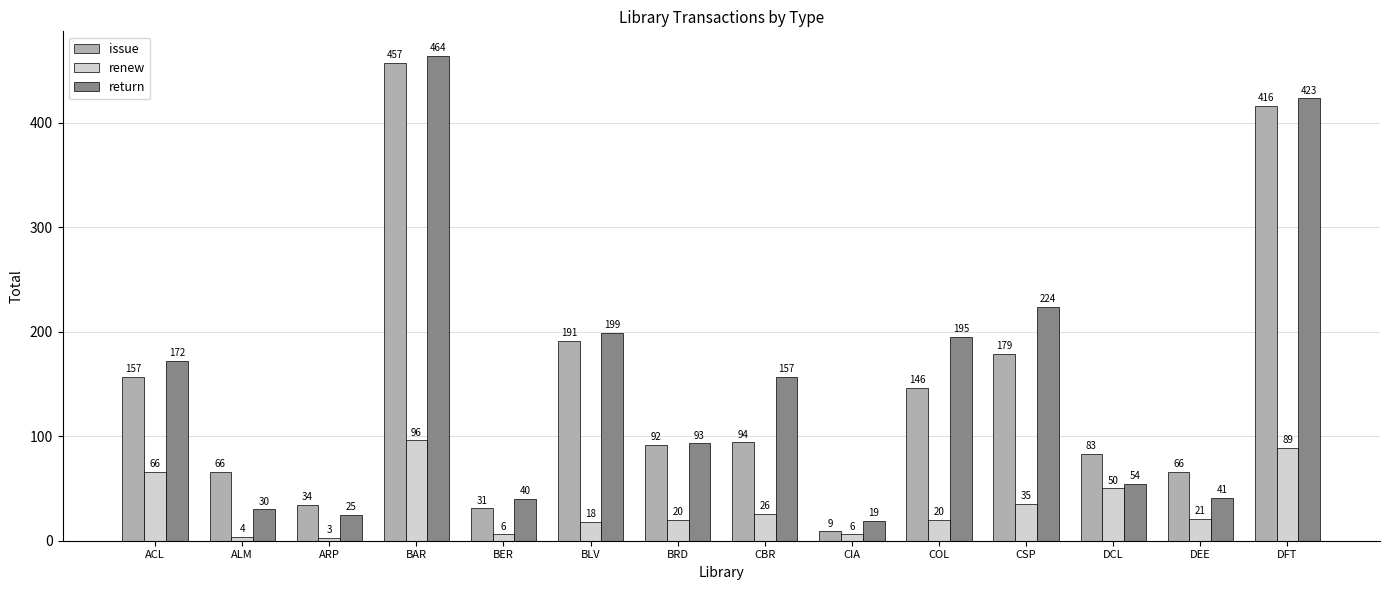

Reading left to right, transcribe all the data shown in this chart.

issue: ACL=157	ALM=66	ARP=34	BAR=457	BER=31	BLV=191	BRD=92	CBR=94	CIA=9	COL=146	CSP=179	DCL=83	DEE=66	DFT=416
renew: ACL=66	ALM=4	ARP=3	BAR=96	BER=6	BLV=18	BRD=20	CBR=26	CIA=6	COL=20	CSP=35	DCL=50	DEE=21	DFT=89
return: ACL=172	ALM=30	ARP=25	BAR=464	BER=40	BLV=199	BRD=93	CBR=157	CIA=19	COL=195	CSP=224	DCL=54	DEE=41	DFT=423